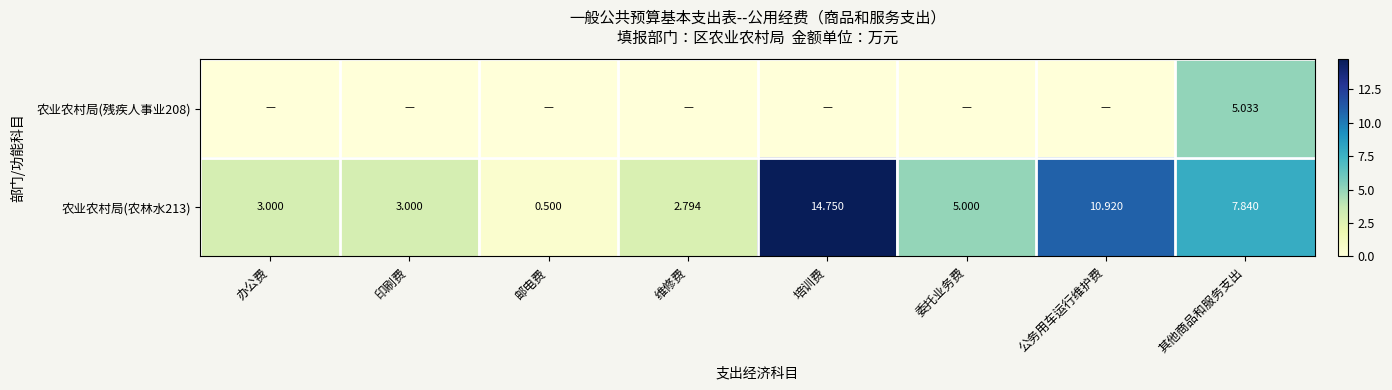

At which label is 农业农村局(农林水213) closest to 7?

其他商品和服务支出